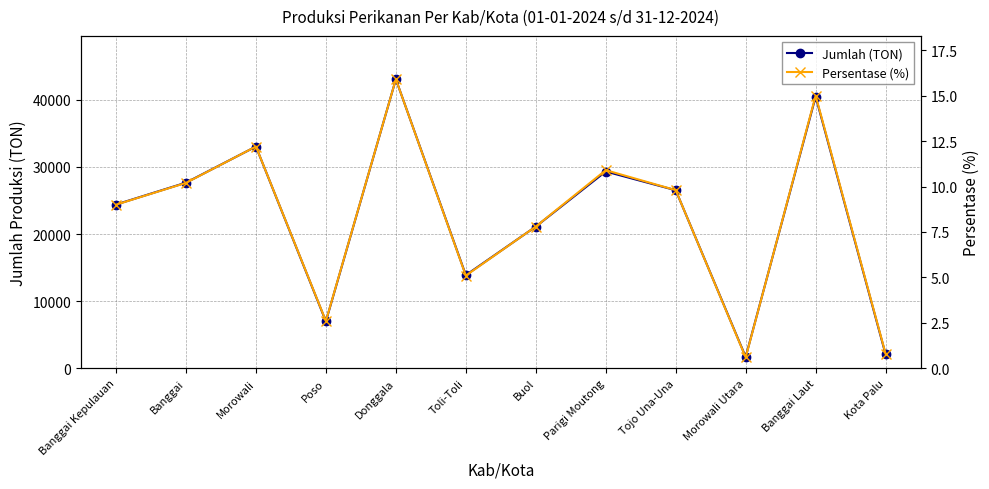

What position from the left is Banggai?

2